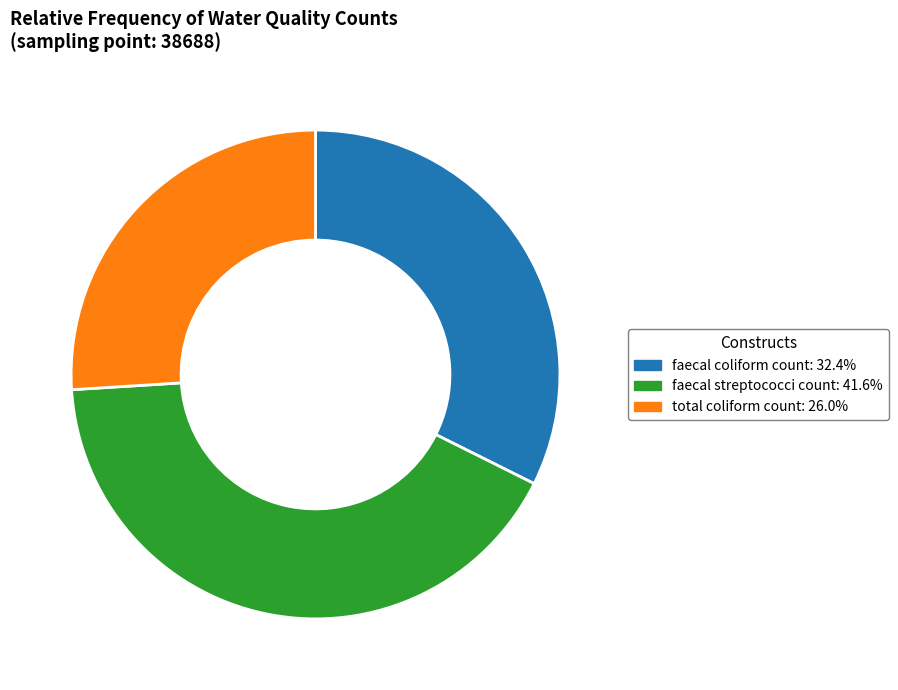

Does any single category account for the majority?

No